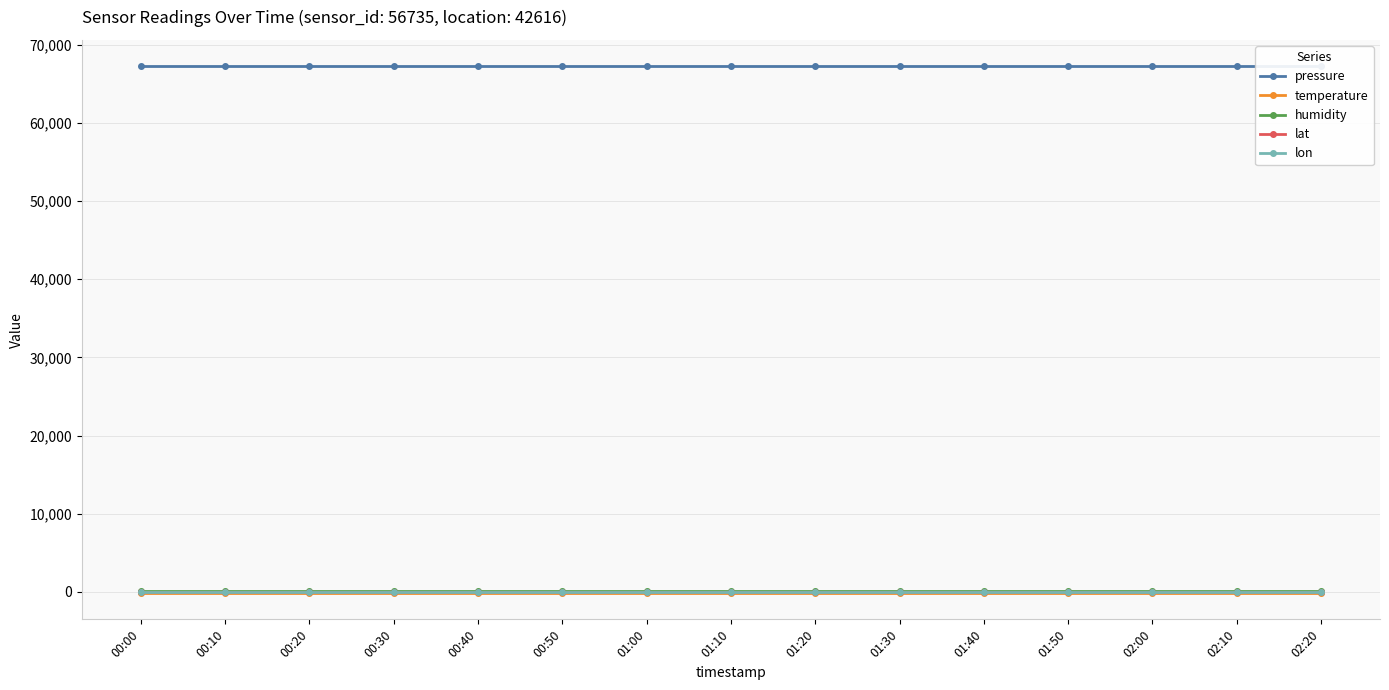

What is the difference between the highest and lowest values at 01:30?

67391.7